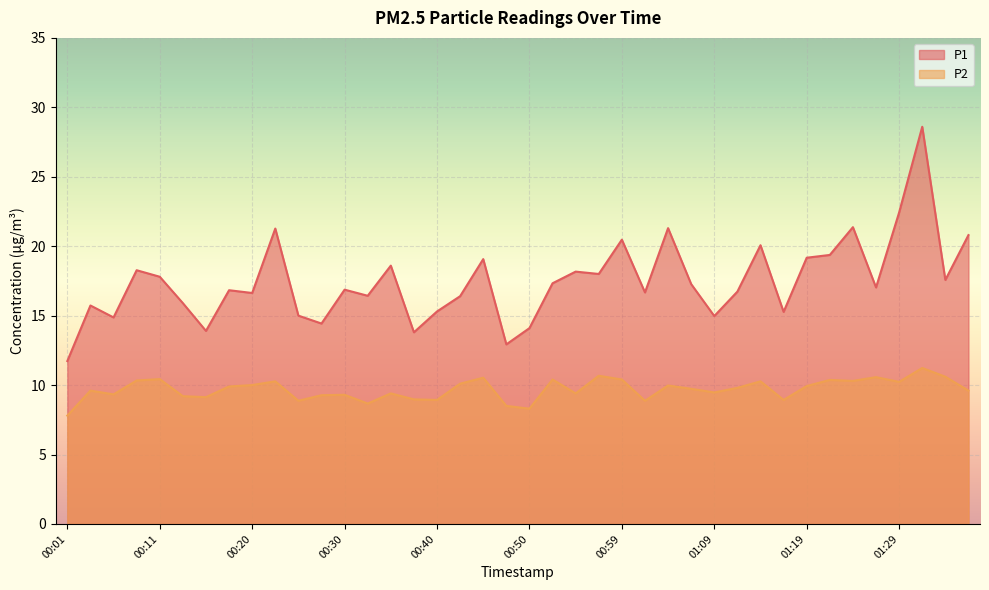

Where is the first local maximum for P2?

00:03